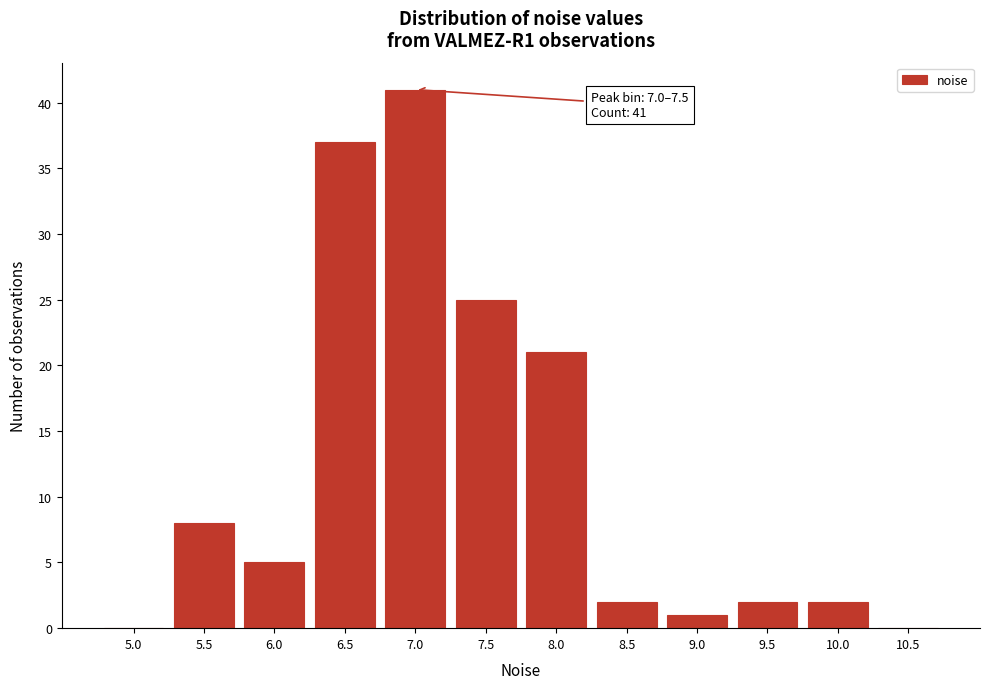

Reading left to right, list all the values displayed in this chart.

5.0=0	5.5=8	6.0=5	6.5=37	7.0=41	7.5=25	8.0=21	8.5=2	9.0=1	9.5=2	10.0=2	10.5=0